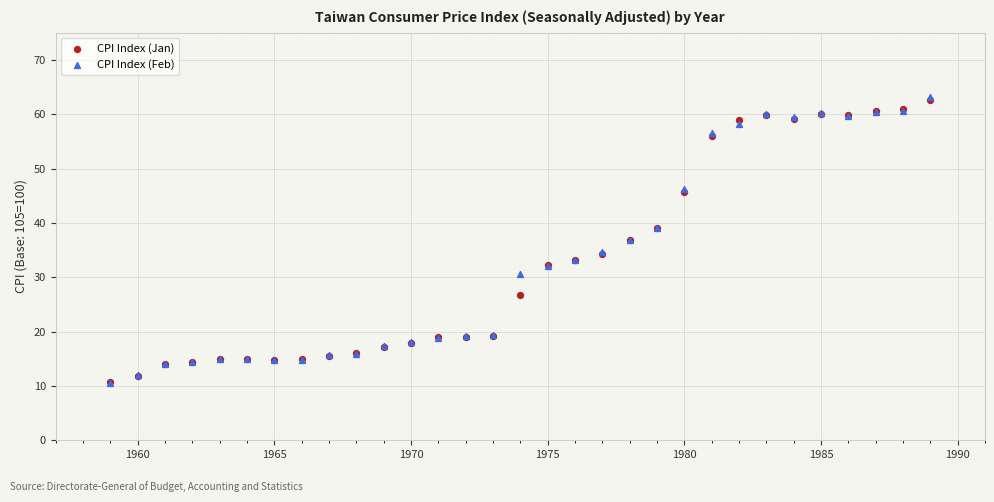

What are all the series names shown in the legend?

CPI Index (Jan), CPI Index (Feb)